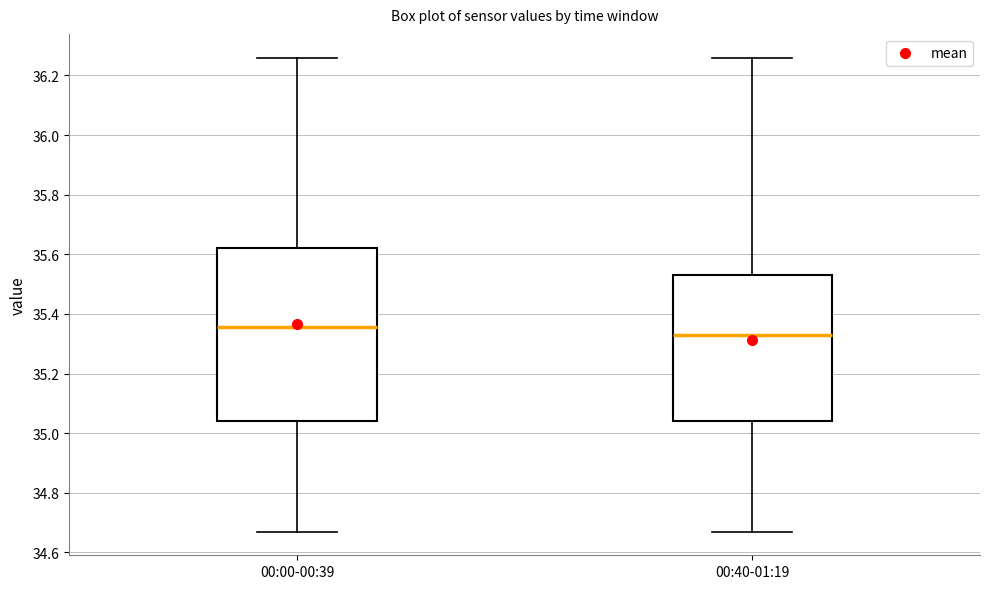

Which box's median line is the highest?

00:00-00:39